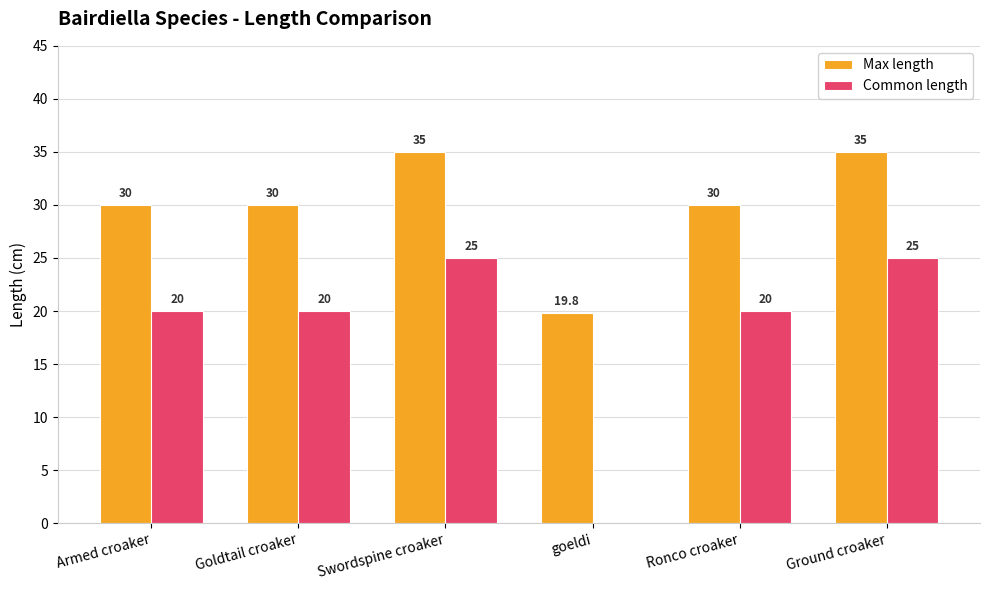

What is the maximum value for Max length?

35.0